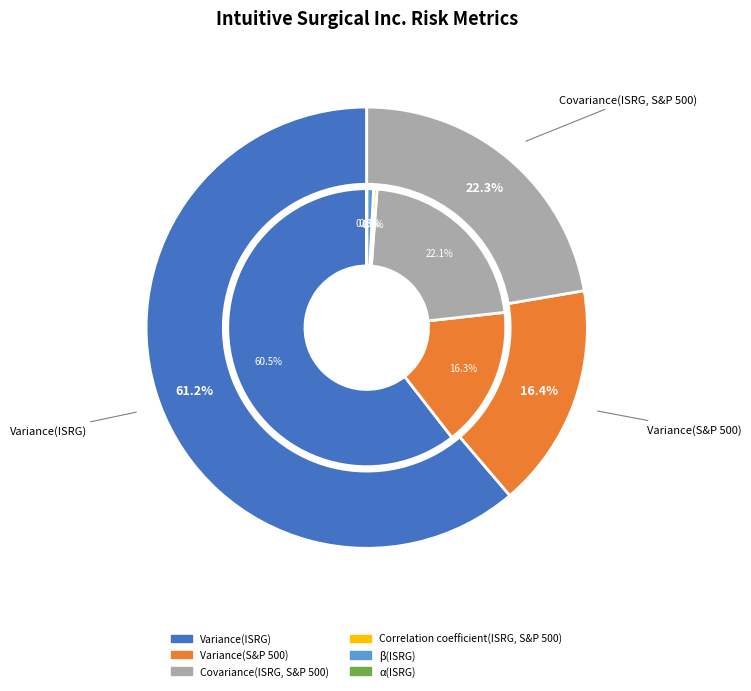

What percentage do Variance(ISRG) and Variance(S&P 500) together represent?

76.8%